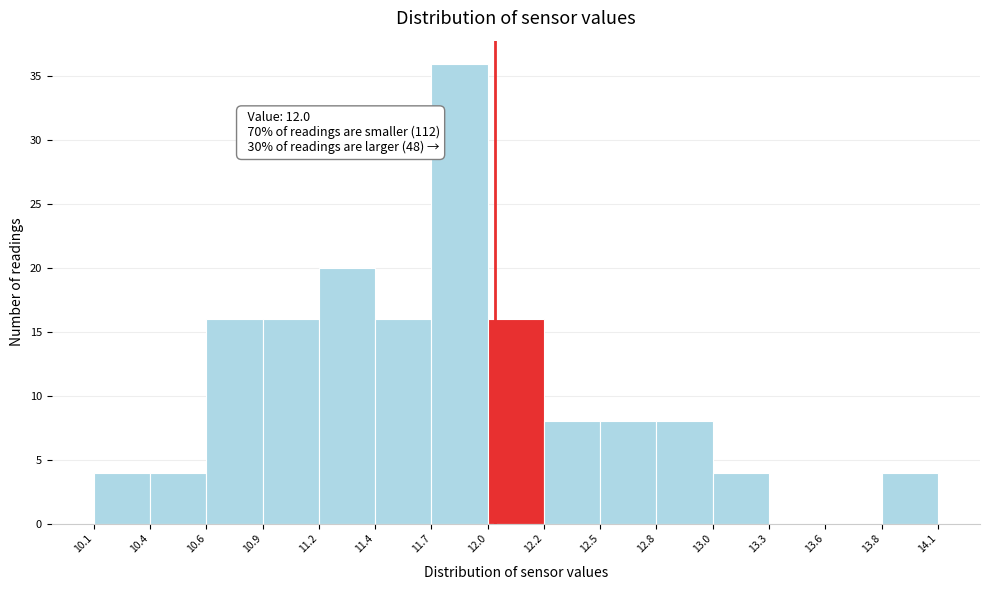

Over which range of the x-axis is the bar tallest?

11.7 to 12.0